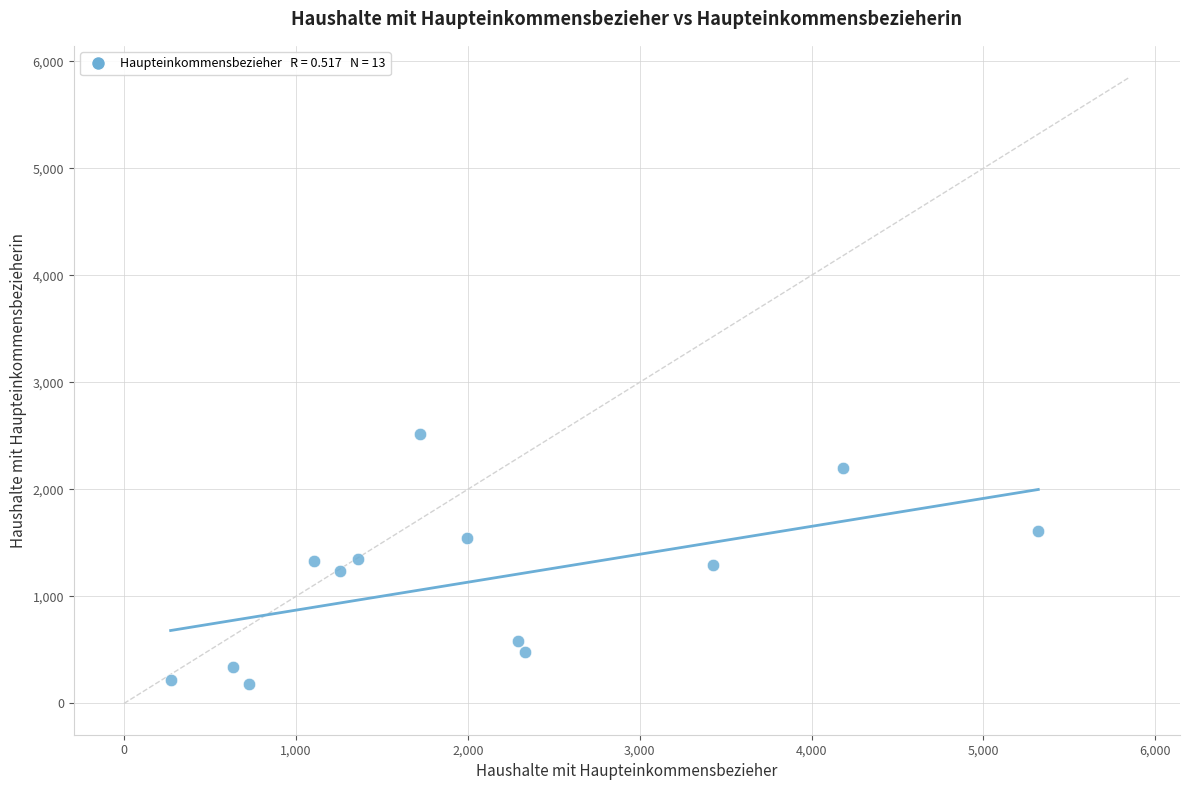

What is the range of X values (max minus min)?

5048